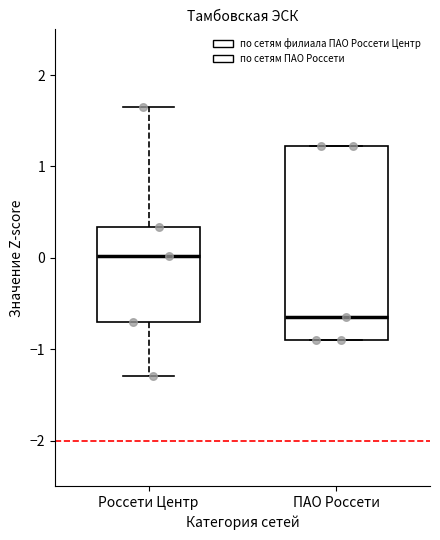

Reading left to right, read every box against the y-axis: the position of its median line, the range the box covers, and the ends of its whiskers. The values are not printed on the chart, so give them approximately, as read against the axis.

Россети Центр: median 0.0, box -0.7 to 0.3, whiskers -1.3 to 1.6
ПАО Россети: median -0.7, box -0.9 to 1.2, whiskers -0.9 to 1.2